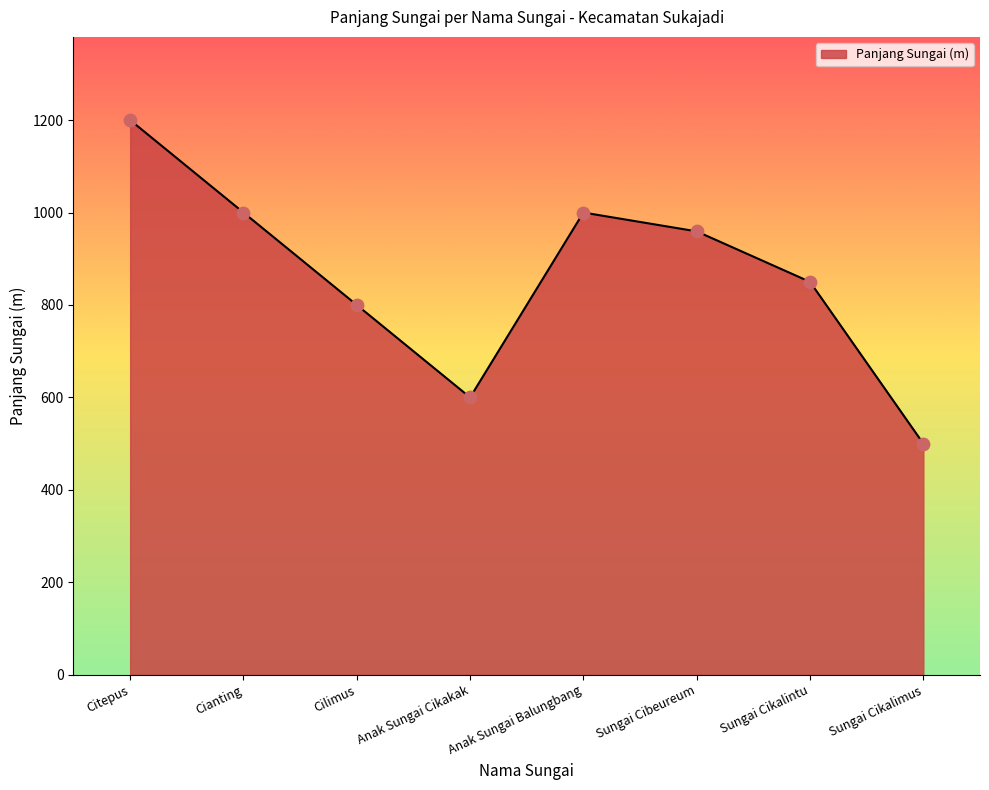

Which has a higher value, Cianting or Anak Sungai Cikakak?

Cianting